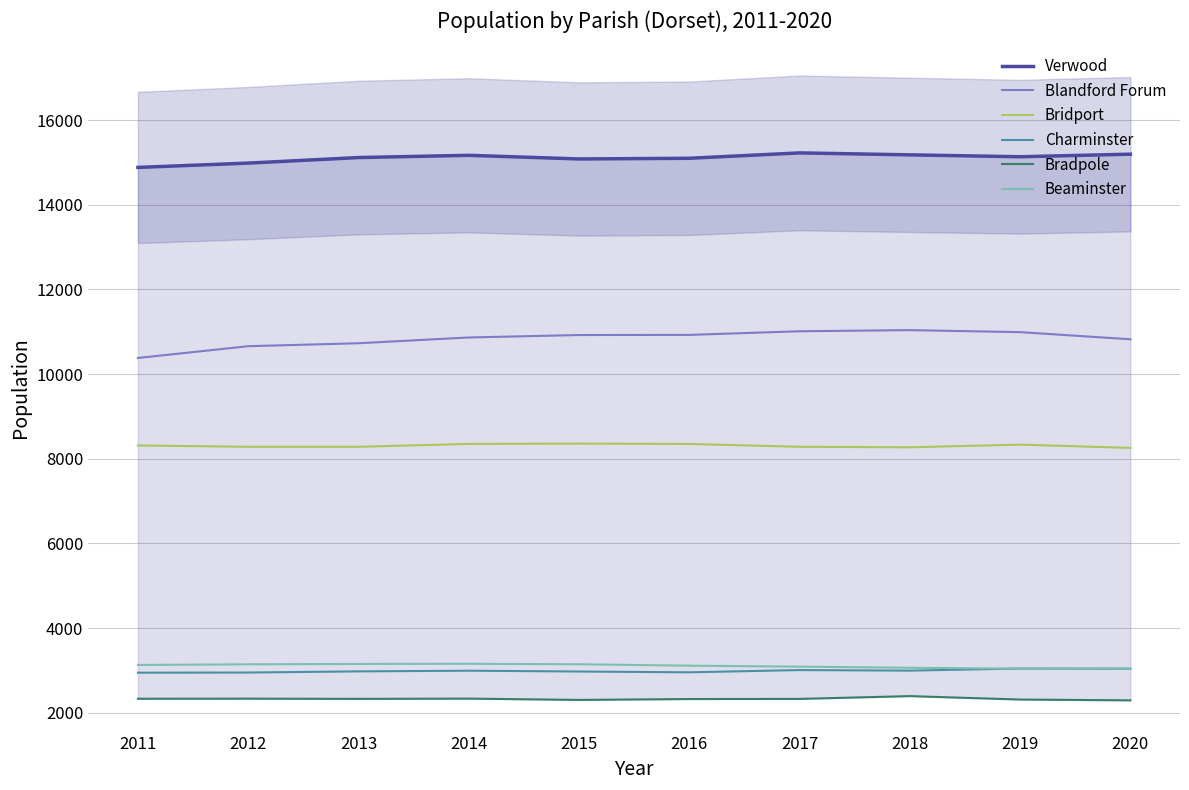

True or false: Bridport has a value of 8272 at 2018.

True